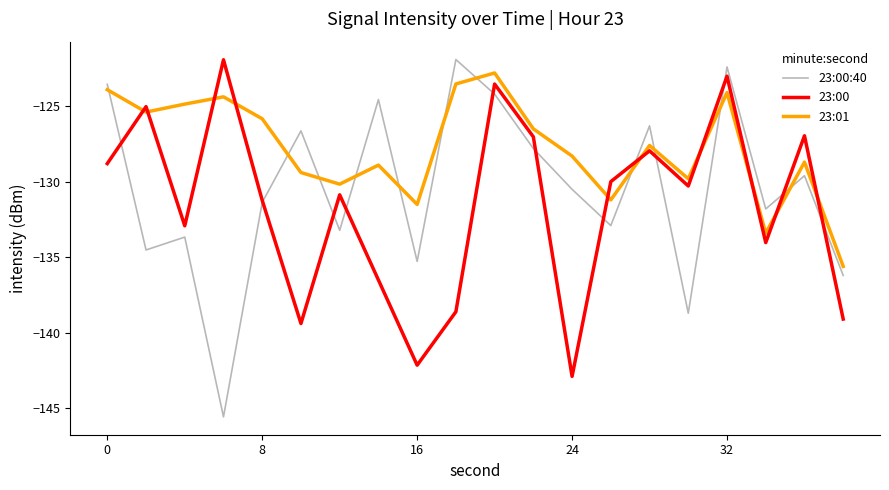

Which series has the widest spread of values?

23:00:40